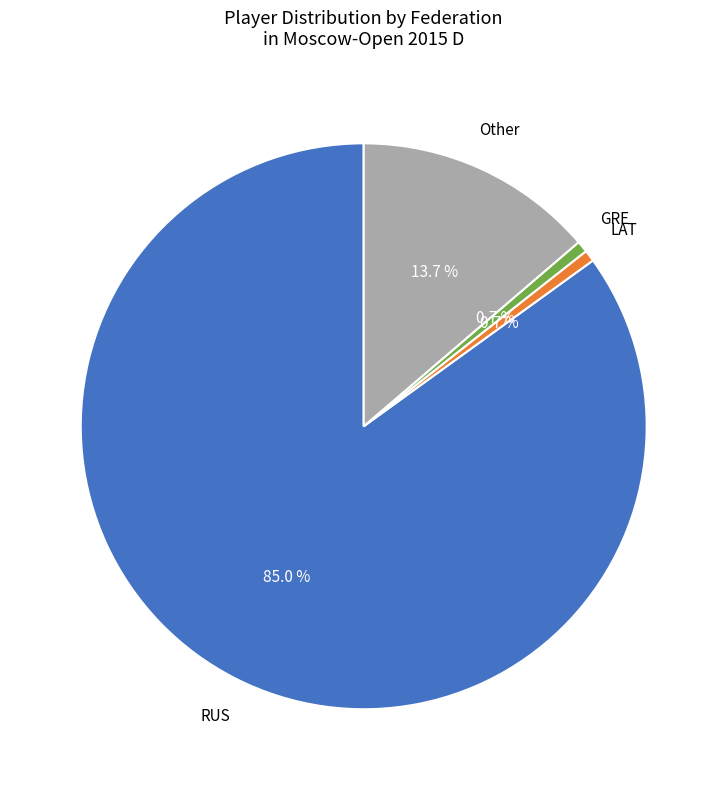

Which slice is the largest?

RUS